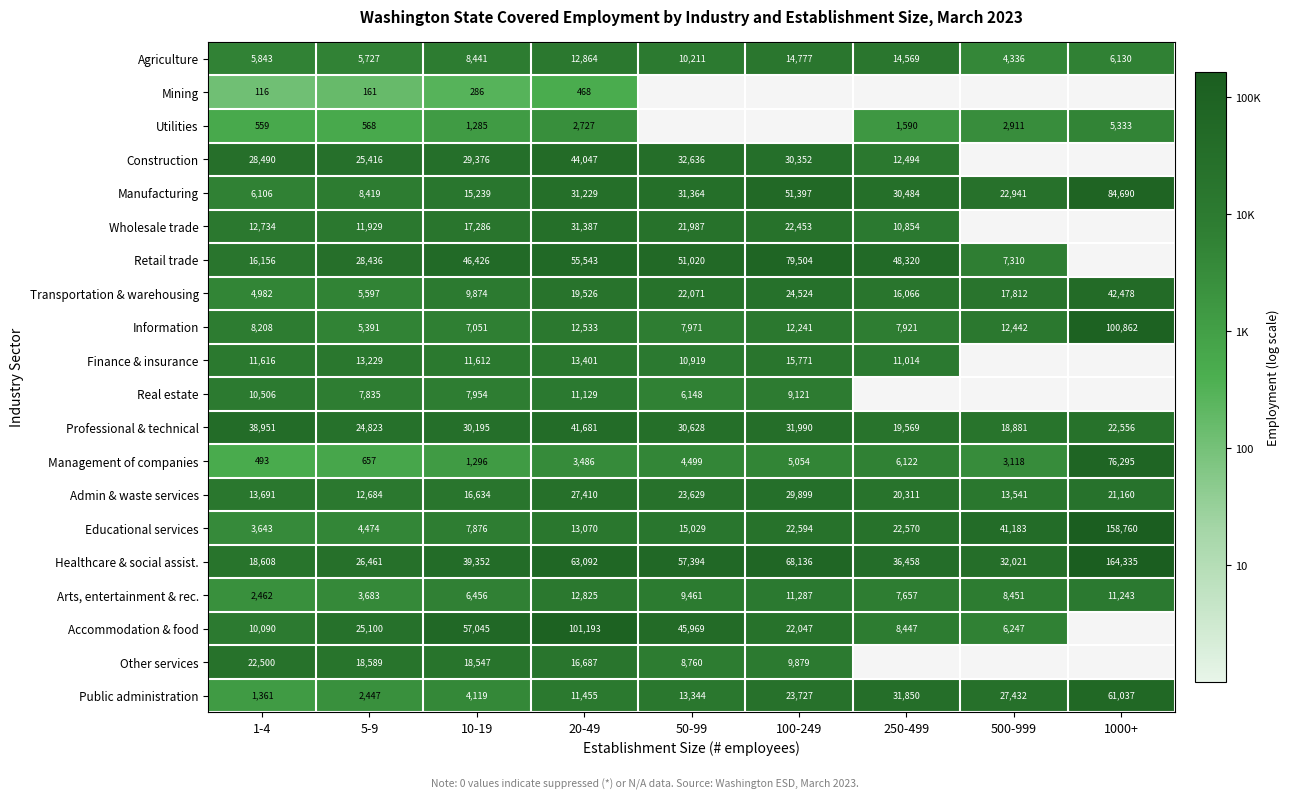

Is the value of Professional & technical at 5-9 greater than the value of Manufacturing at 1000+?

No